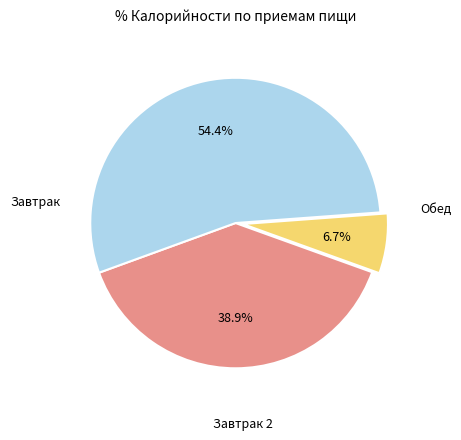

Does any single category account for the majority?

Yes